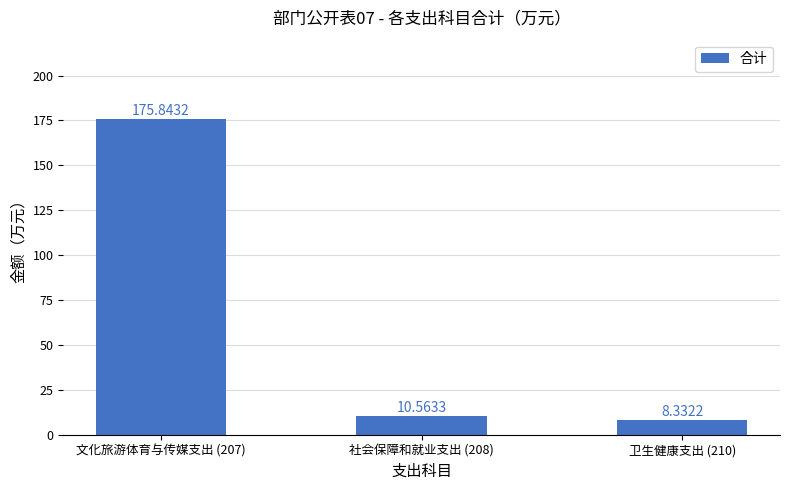

What is the value of the 1st bar from the left?

175.8